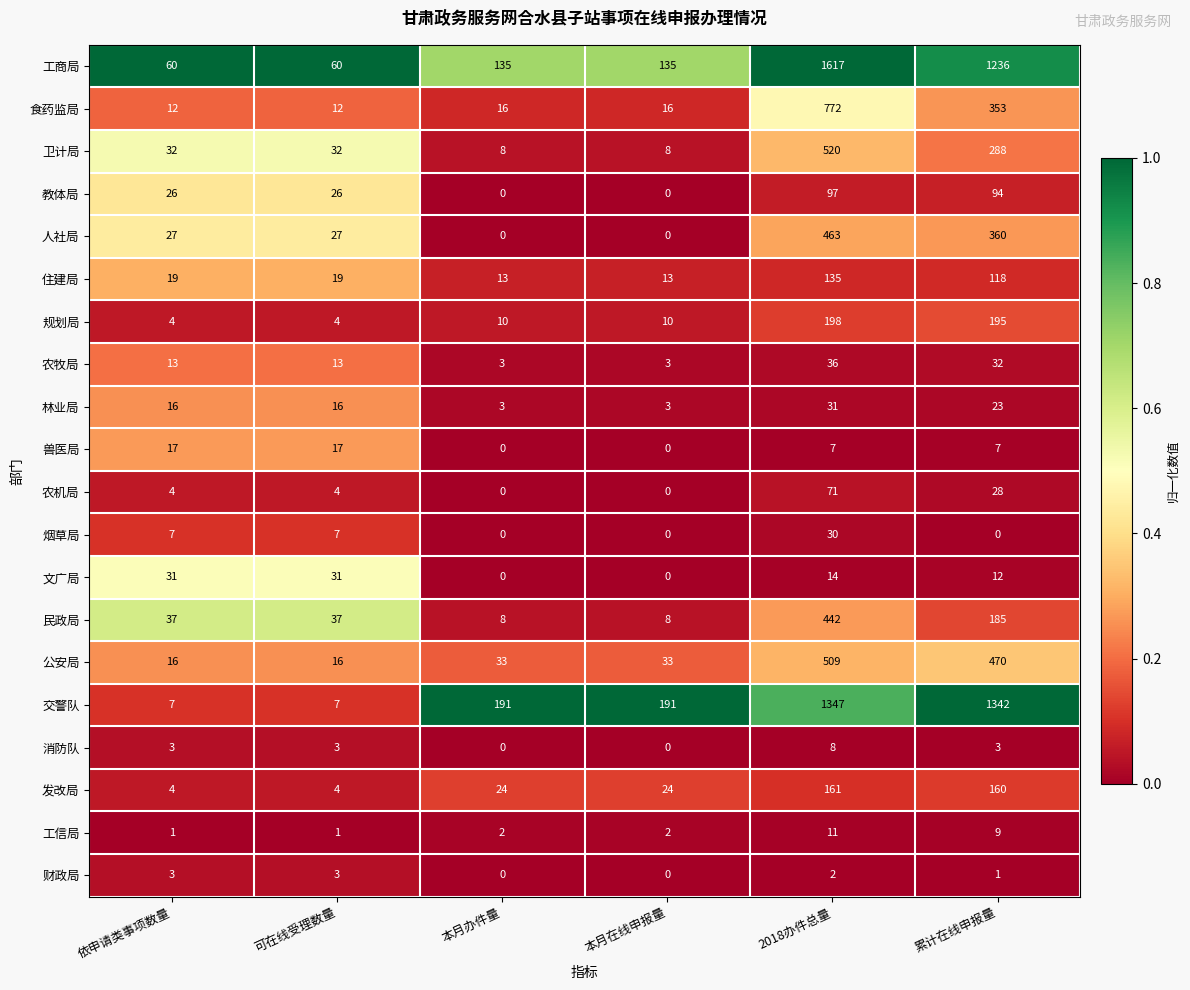

What is the maximum value for 工商局?

1617